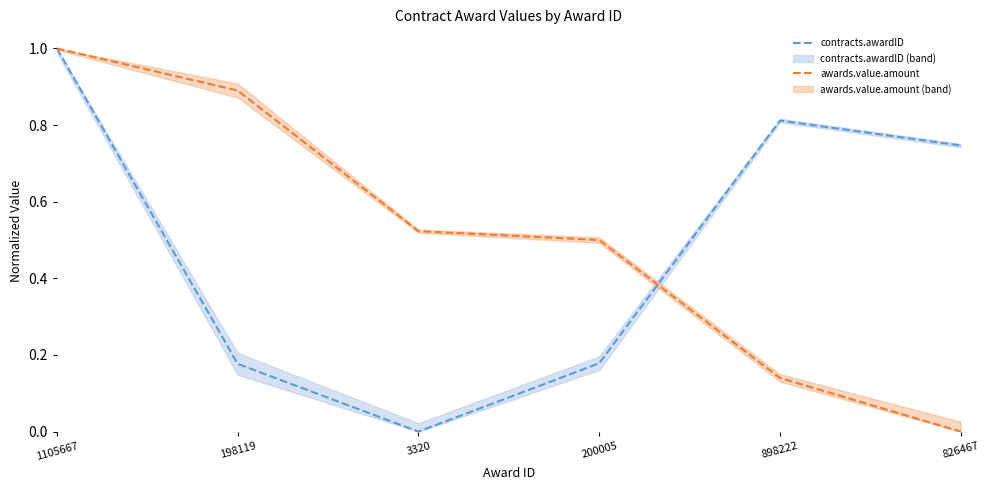

At 198119, list the series in order from largest to smallest.

awards.value.amount, contracts.awardID